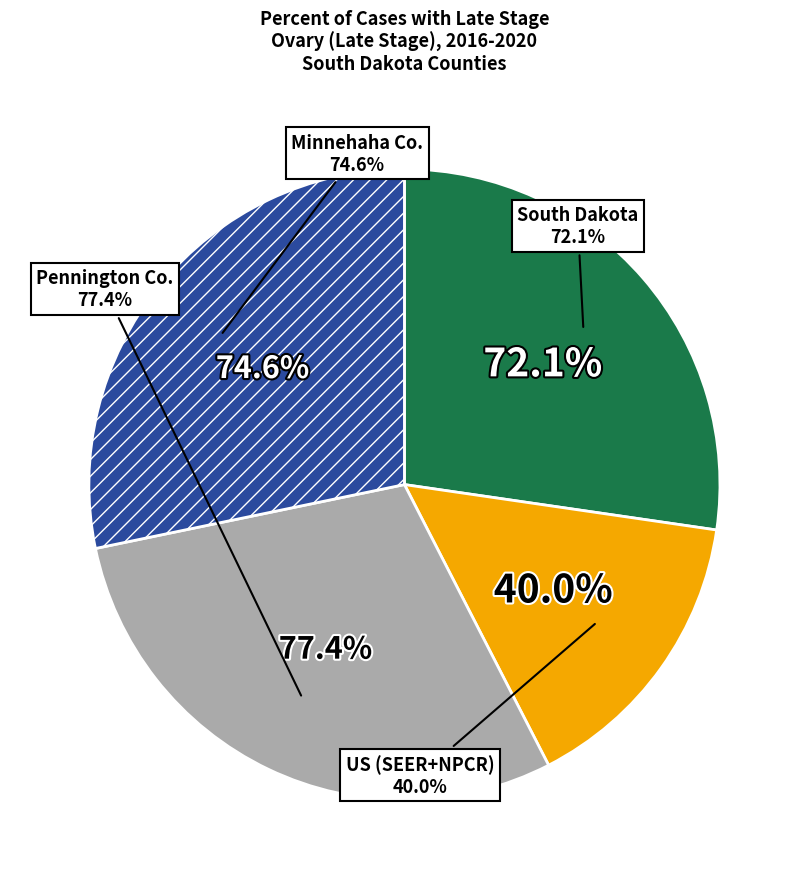

What is the change in value from South Dakota to Pennington County?

+5.3